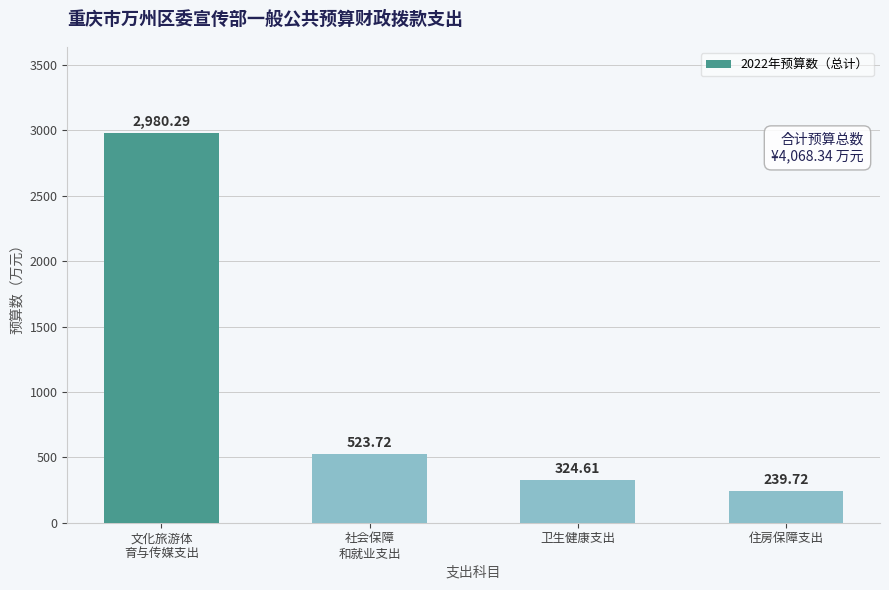

What is the label of the 4th bar from the left?

住房保障支出